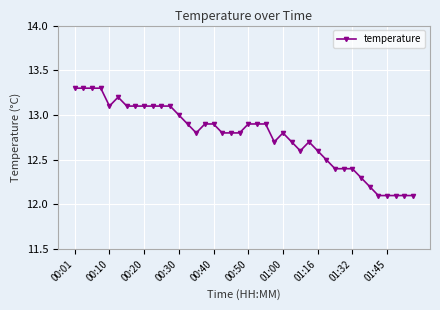

What is the difference between the maximum and minimum values?

1.2